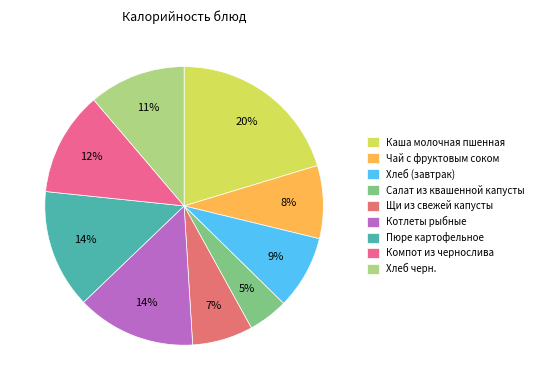

How many slices are in this pie chart?

9